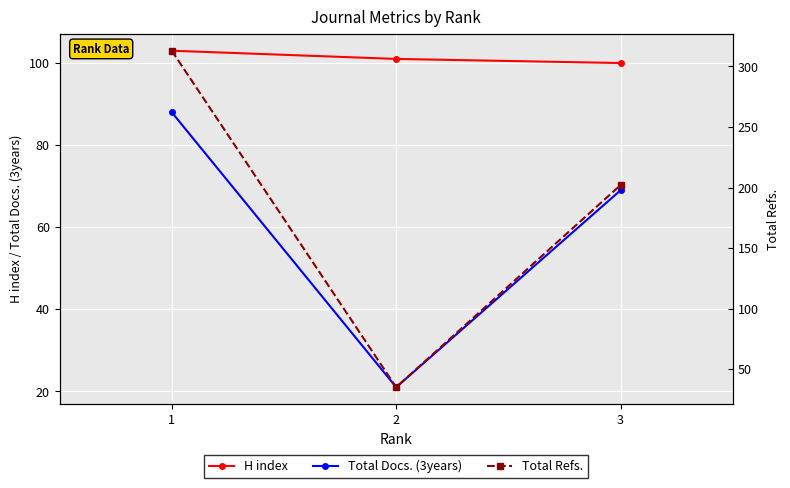

What is the value of the Total Docs. (3years) point at the 2nd from the left?

21